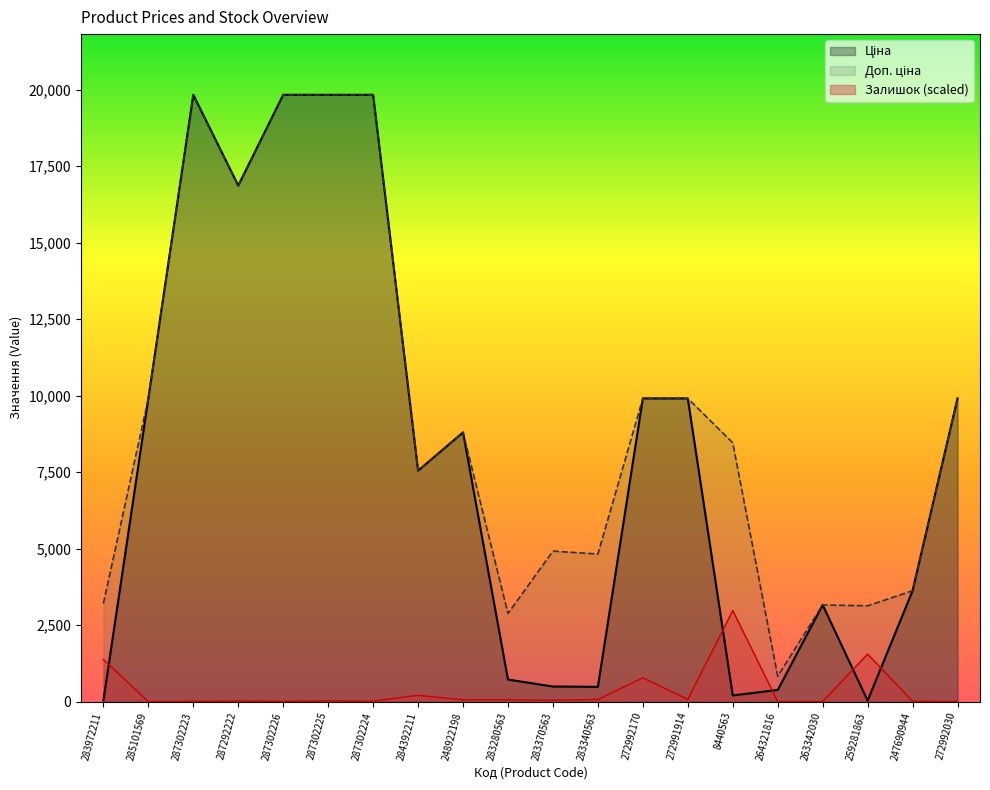

What is the difference between the Ціна values at 287302226 and 283370563?

19339.3